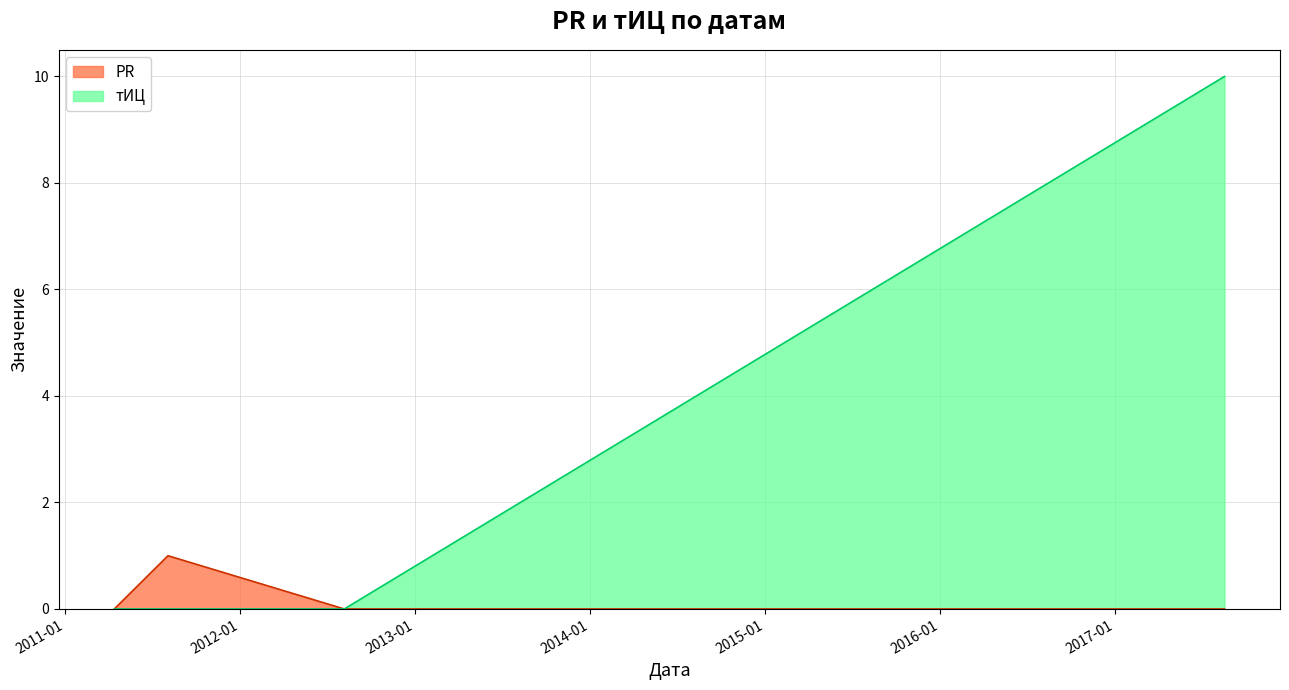

True or false: PR has a value of -1 at 2011-04-14.

False